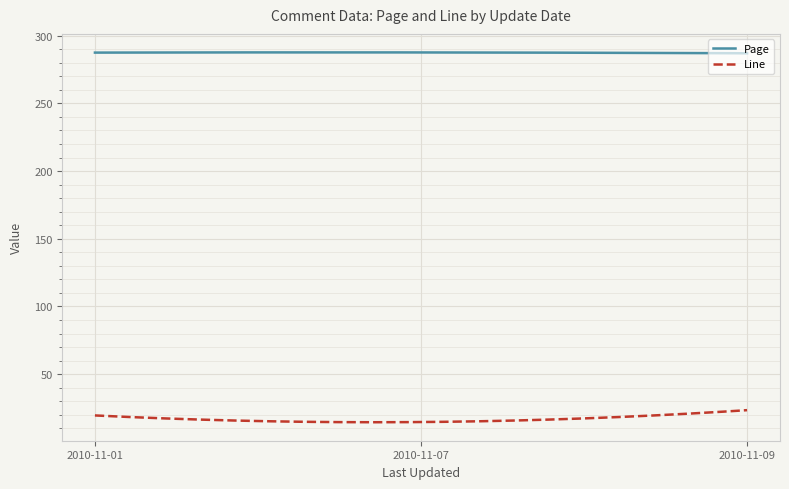

What is the minimum value shown in the chart?

14.5